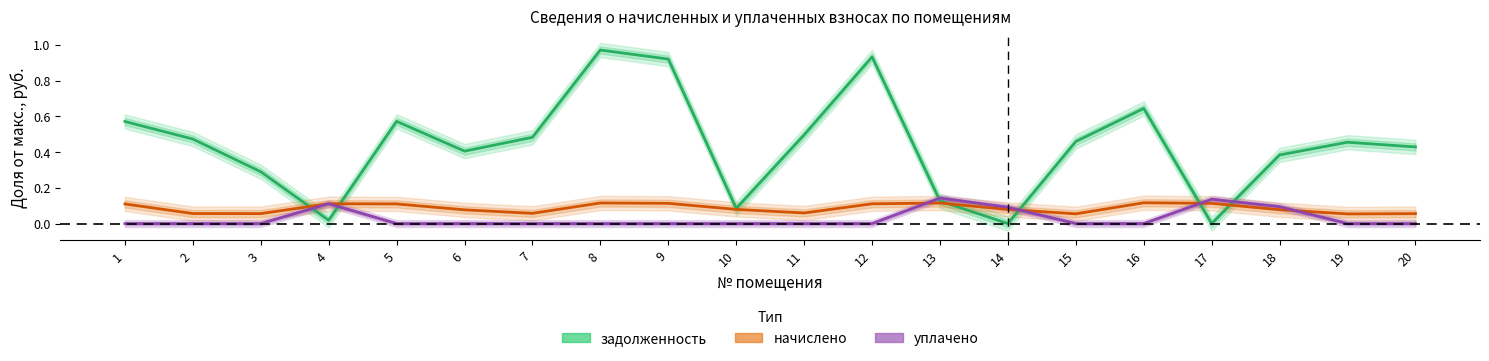

How many categories are shown in the chart?

20